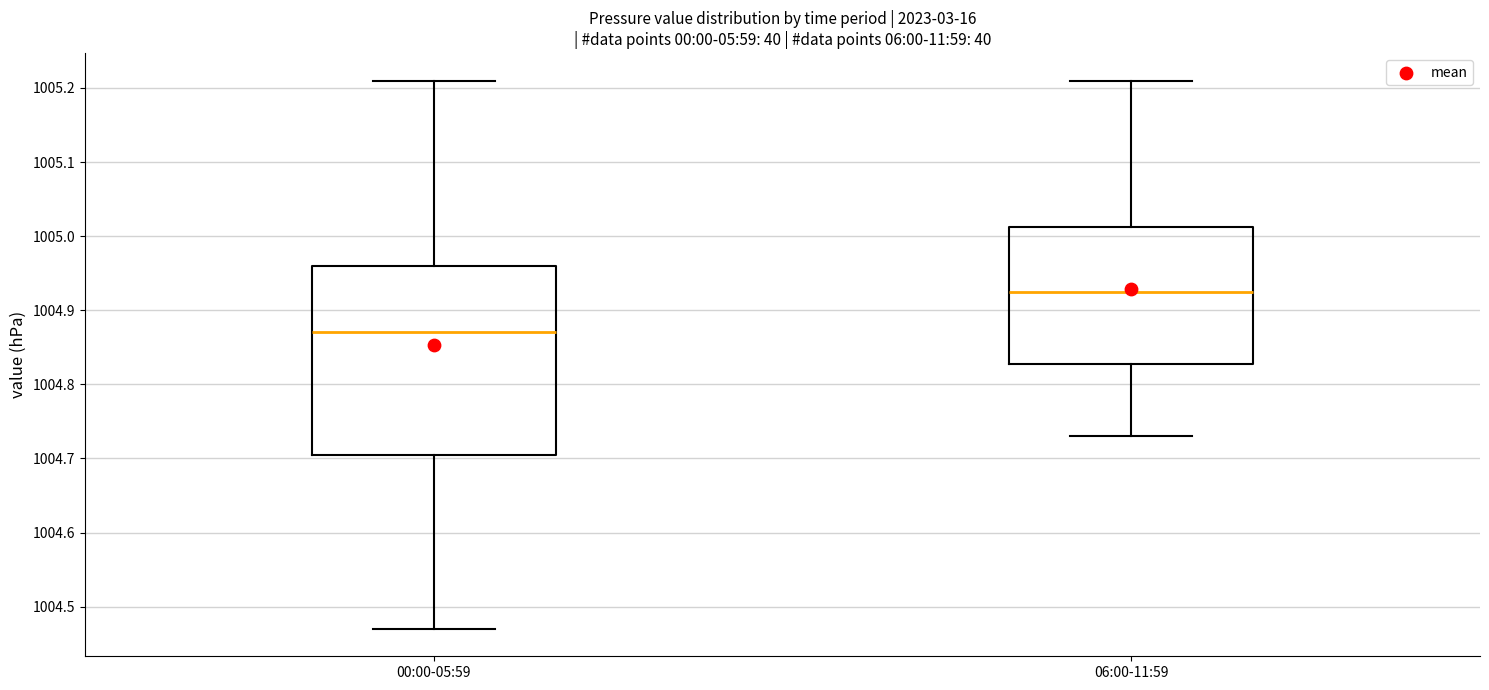

Comparing the boxes themselves (not the whiskers), which one is the tallest?

00:00-05:59